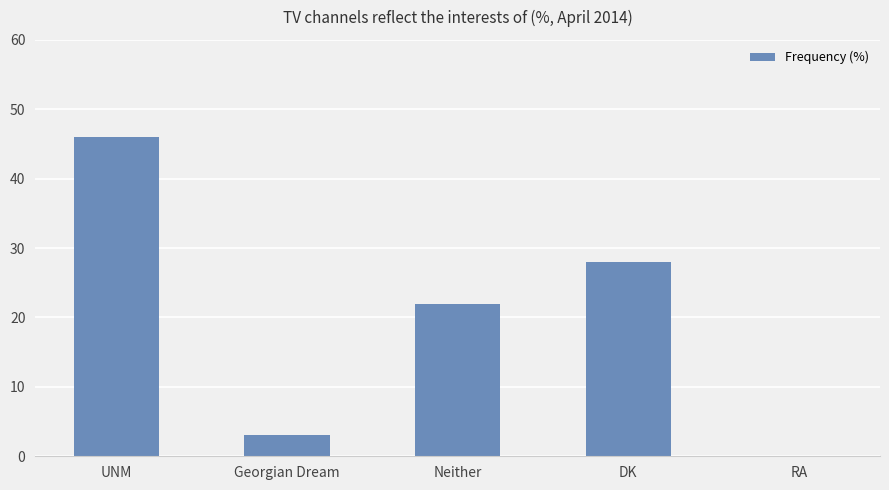

What value does the data have at UNM, to the nearest 10?

50